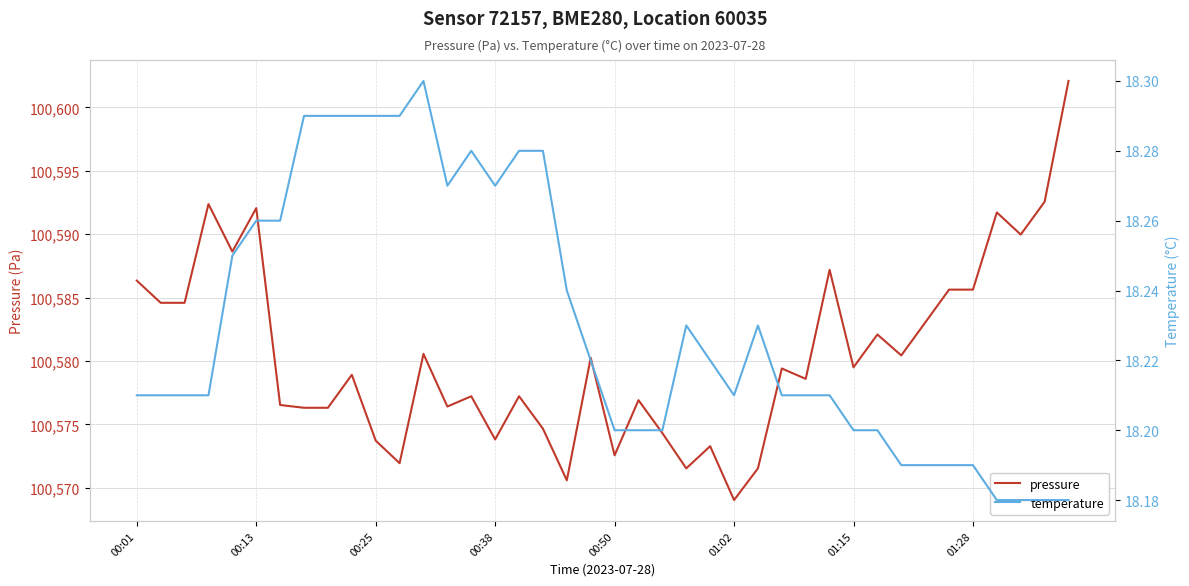

What are all the series names shown in the legend?

pressure, temperature